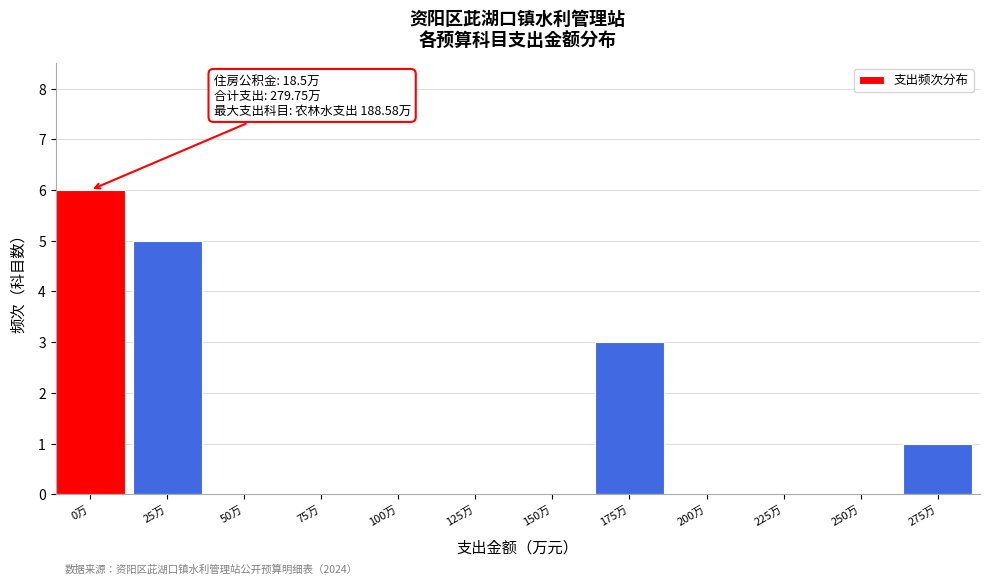

Reading left to right, transcribe all the data shown in this chart.

0万=6	25万=5	50万=0	75万=0	100万=0	125万=0	150万=0	175万=3	200万=0	225万=0	250万=0	275万=1